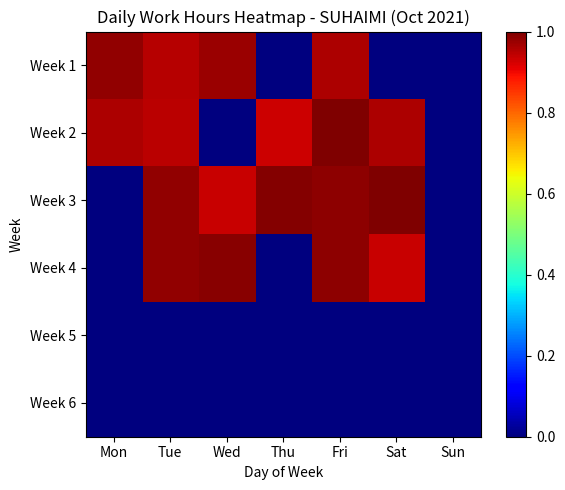

Which has a higher value, Fri or Sun?

Fri